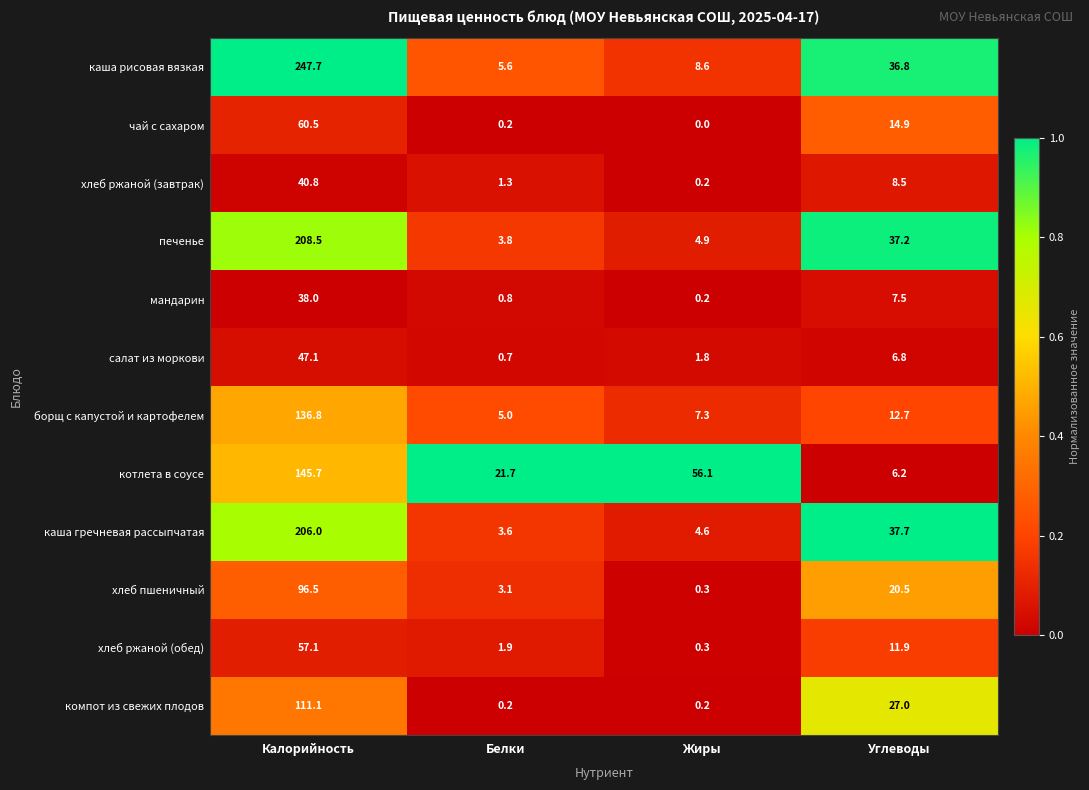

Read the каша гречневая рассыпчатая value at Белки.

3.6